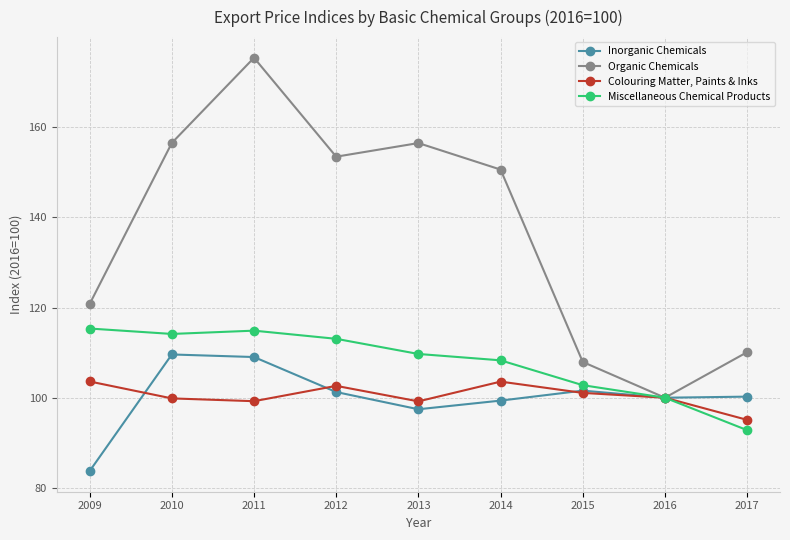

What is the lowest value of the Organic Chemicals series?

100.0